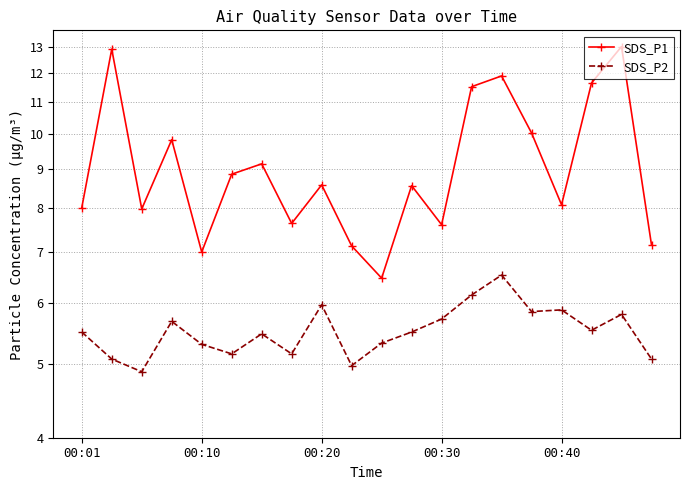

True or false: SDS_P2 and SDS_P1 cross at least once.

False